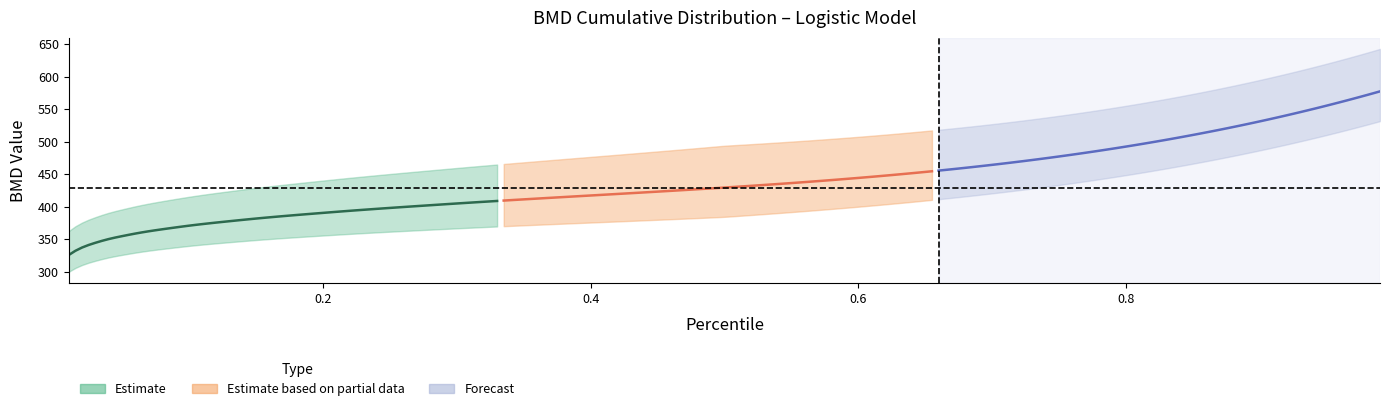

List the labels in order of percentiles value, largest first.

32, 31, 30, 29, 28, 27, 26, 25, 24, 23, 22, 21, 20, 19, 18, 17, 16, 15, 14, 13, 12, 11, 10, 9, 8, 7, 6, 5, 4, 3, 2, 1, 0